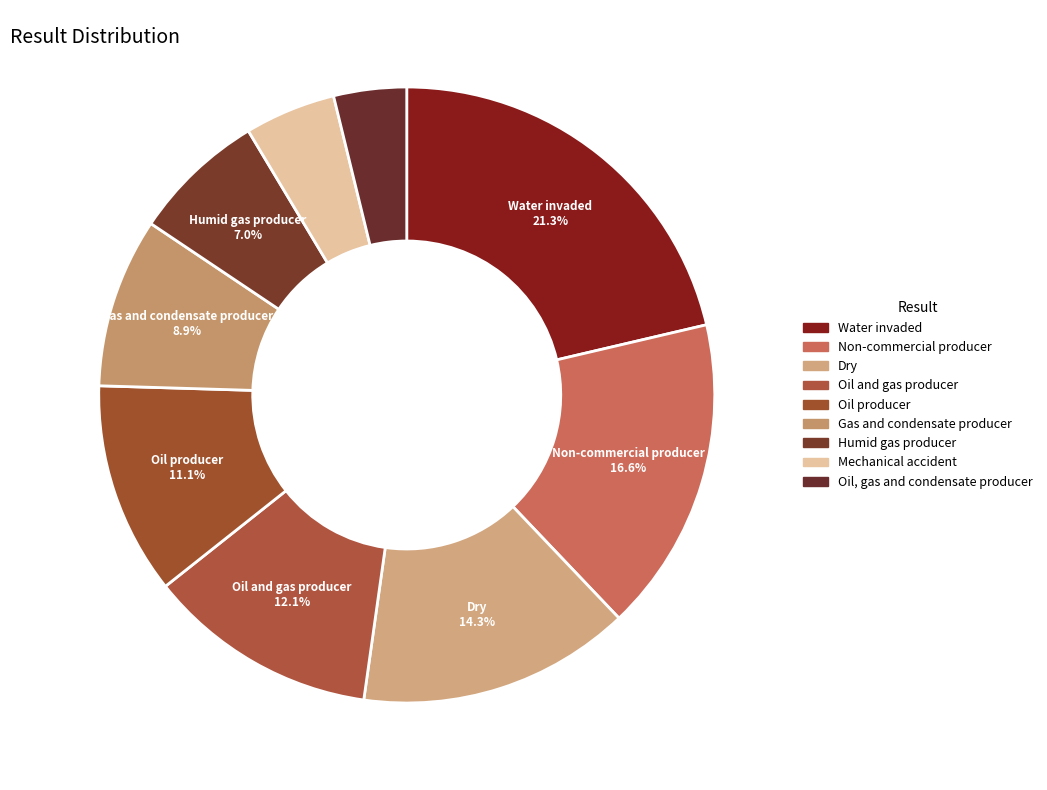

What is the largest slice in the pie chart?

Water invaded